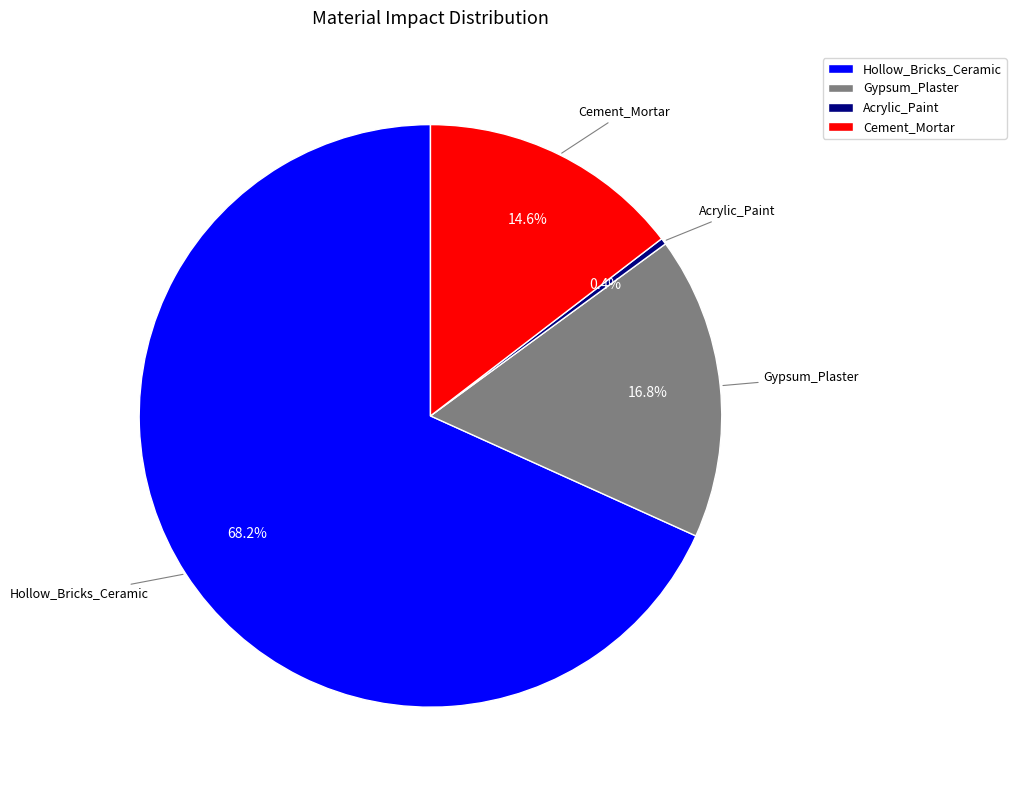

What is the total percentage of Gypsum_Plaster and Cement_Mortar?

31.4%